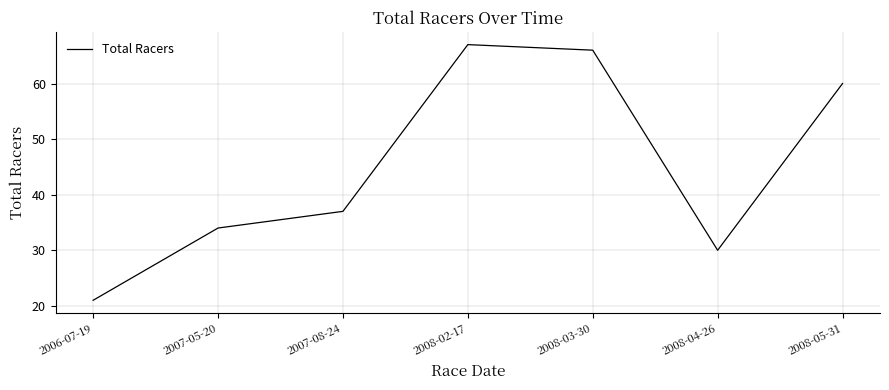

What is the sum of all values?

315